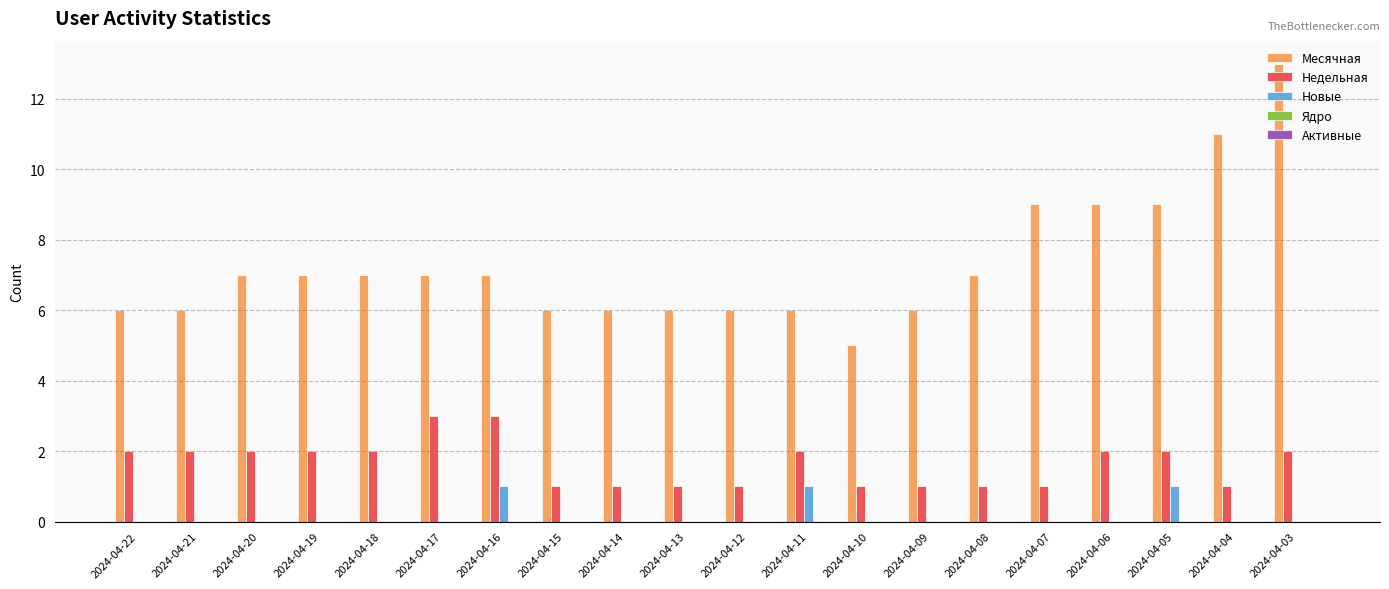

Is it true that Недельная equals 2 at 2024-04-22?

True